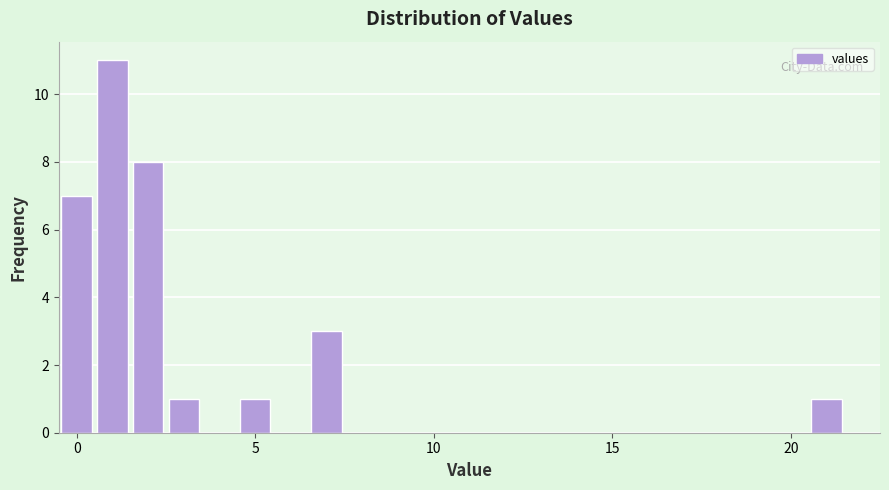

Read against the x-axis, roughly where is the centre of the tallest bar?

1.0